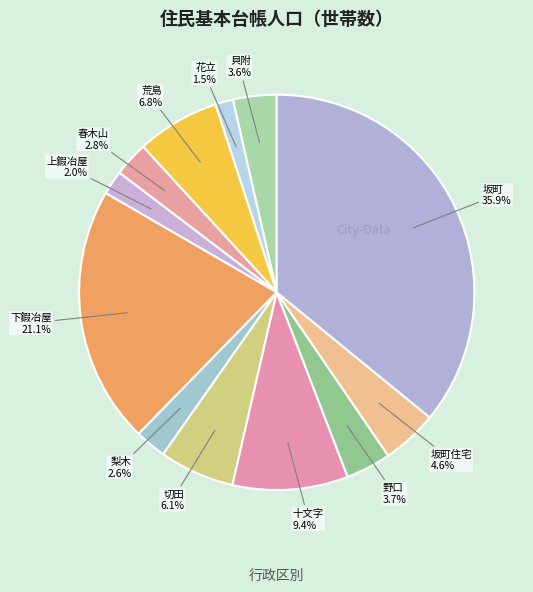

Count the number of slices in the pie.

12